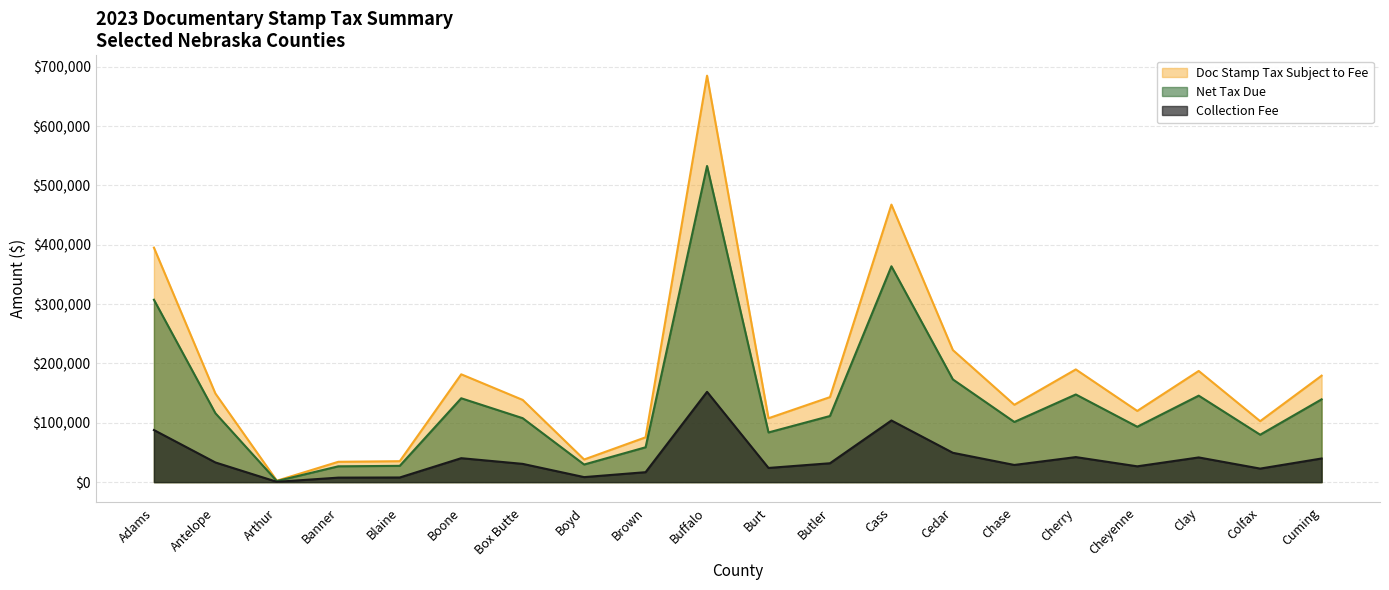

Reading right to left, list all the values displayed in this chart.

Doc Stamp Tax Subject to Fee: 179439.8	102757.5	187382.2	120028.5	189974.2	130377.6	222561.0	467703.0	143277.8	107678.2	685017.0	75550.5	38189.2	138597.8	181728.0	35313.8	34287.8	2416.5	149388.8	395178.8
Collection Fee: 39871.5	22832.7	41636.3	26670.3	42212.3	28969.9	49453.1	103923.6	31836.3	23926.1	152210.8	16787.3	8485.6	30796.4	40379.9	7846.7	7618.7	537.0	33194.2	87808.7
Net Tax Due: 139568.2	79924.8	145745.9	93358.2	147762.0	101407.7	173108.0	363779.4	111441.4	83752.2	532806.2	58763.2	29703.6	107801.3	141348.0	27467.0	26669.0	1879.5	116194.6	307370.0